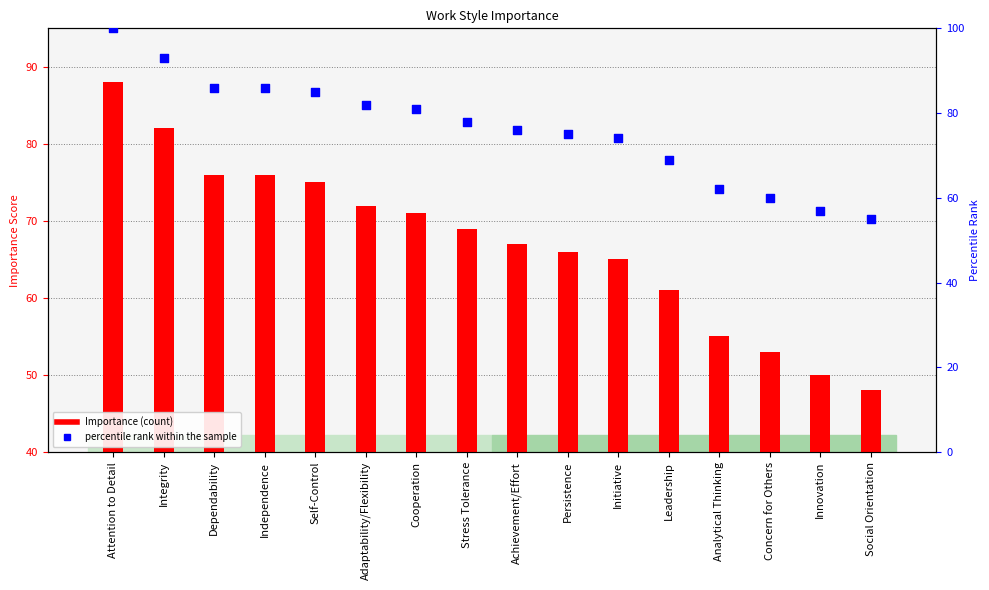

At how many categories does at least one series exceed 94?

1